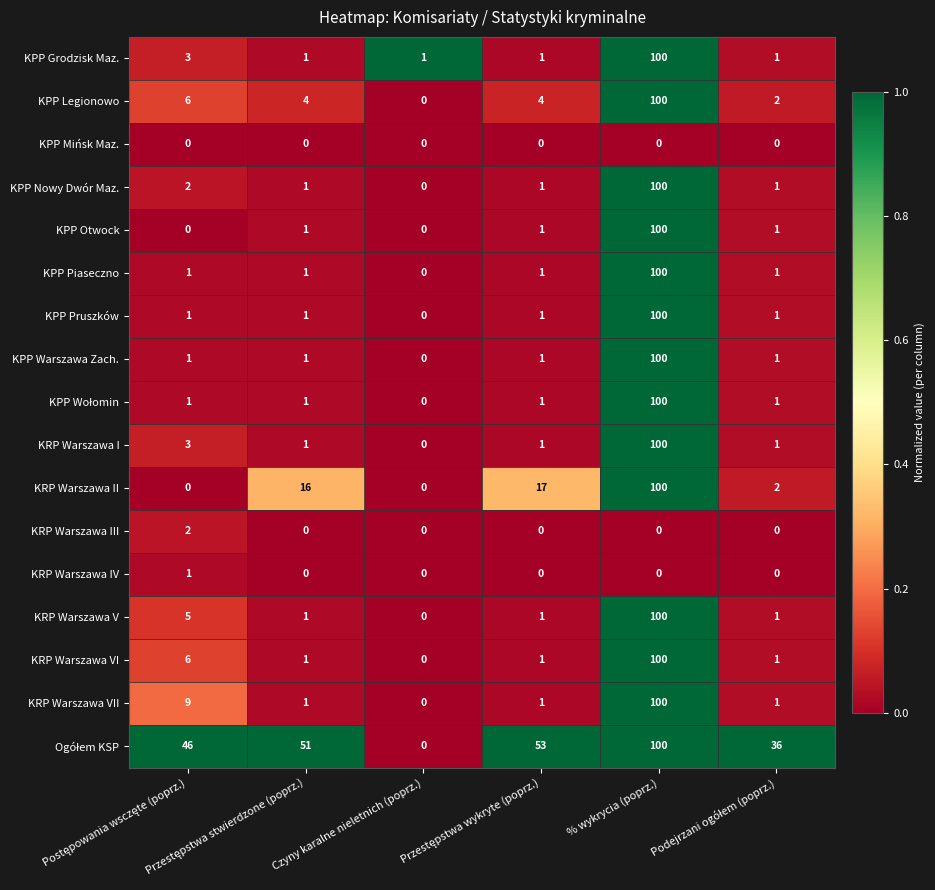

What is the sum of all KPP Nowy Dwór Maz. values?

105